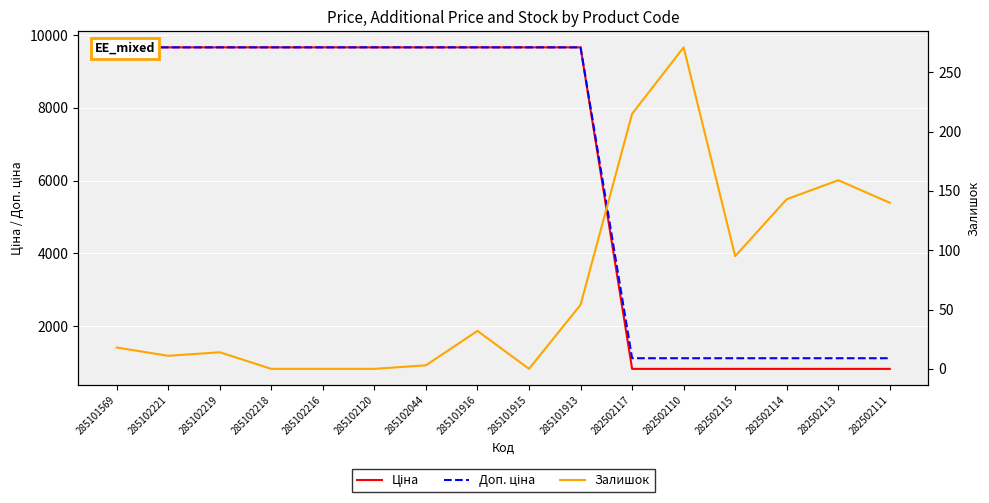

What are all the series names shown in the legend?

Ціна, Доп. ціна, Залишок